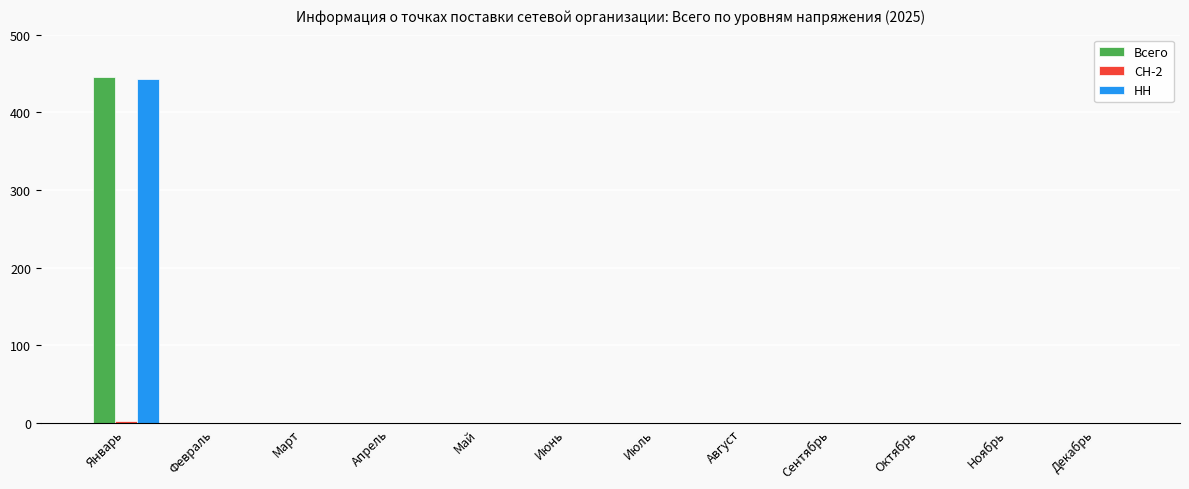

Which category has the highest value across all series?

Январь